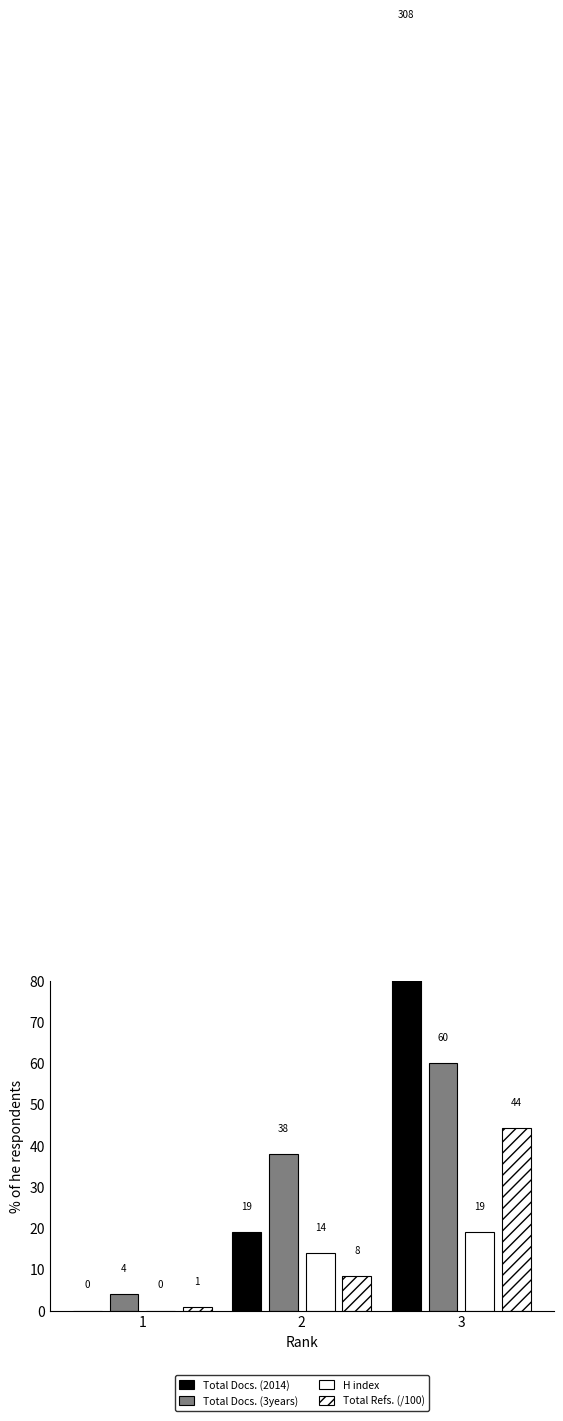

At how many categories does at least one series exceed 171?

1